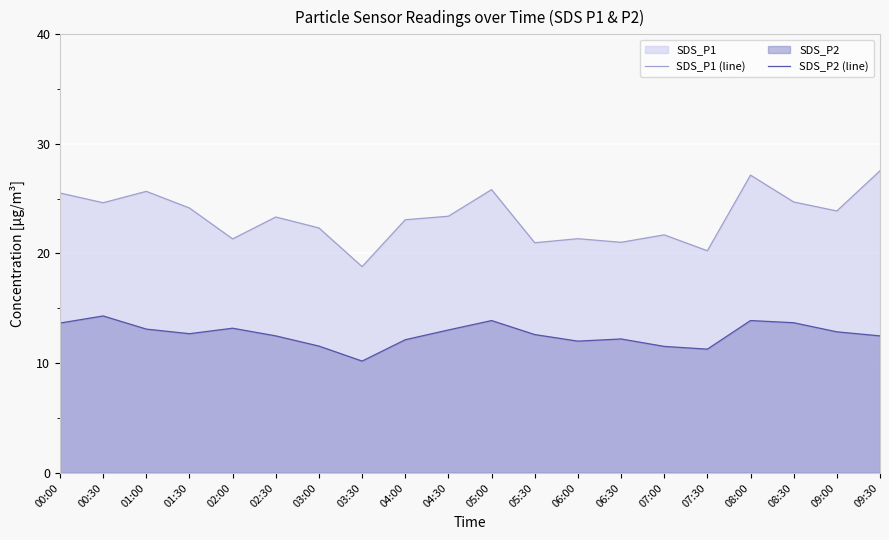

How many values in the SDS_P2 (line) series are below 12?

4